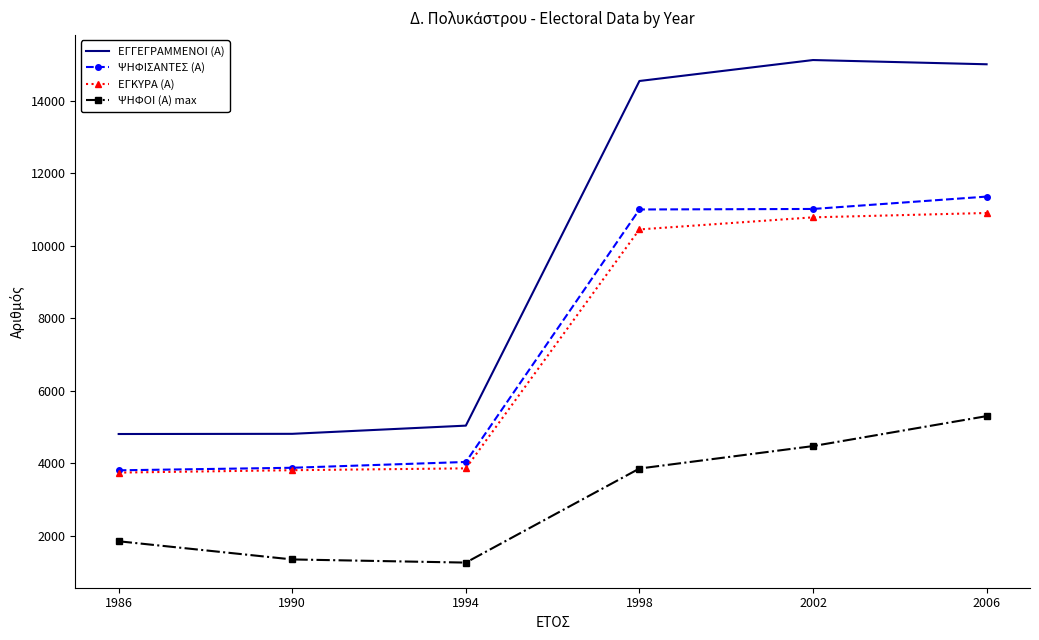

Rank the series at 1994 from highest to lowest value.

ΕΓΓΕΓΡΑΜΜΕΝΟΙ (Α), ΨΗΦΙΣΑΝΤΕΣ (Α), ΕΓΚΥΡΑ (Α), ΨΗΦΟΙ (Α) max